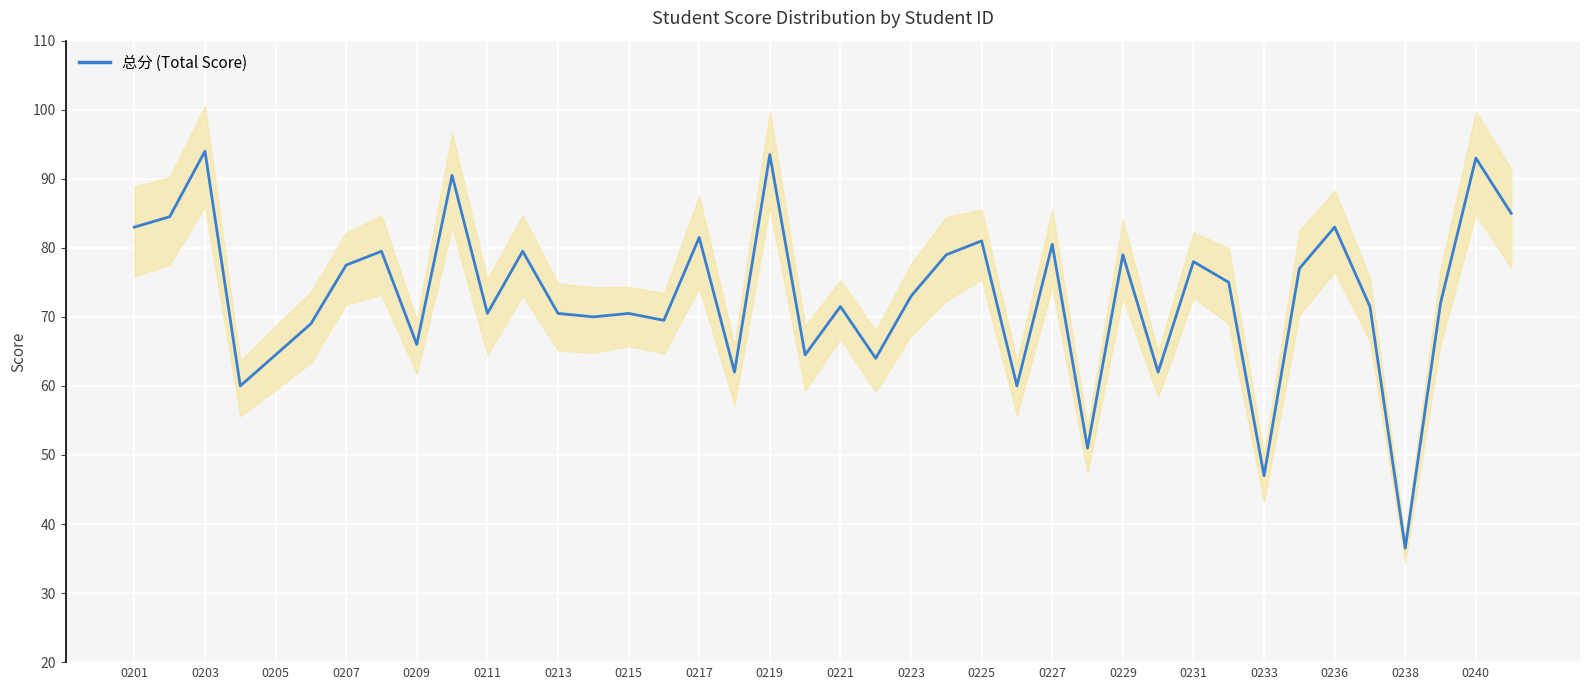

True or false: 总分 (Total Score) has a value of 47.0 at 0233.

True